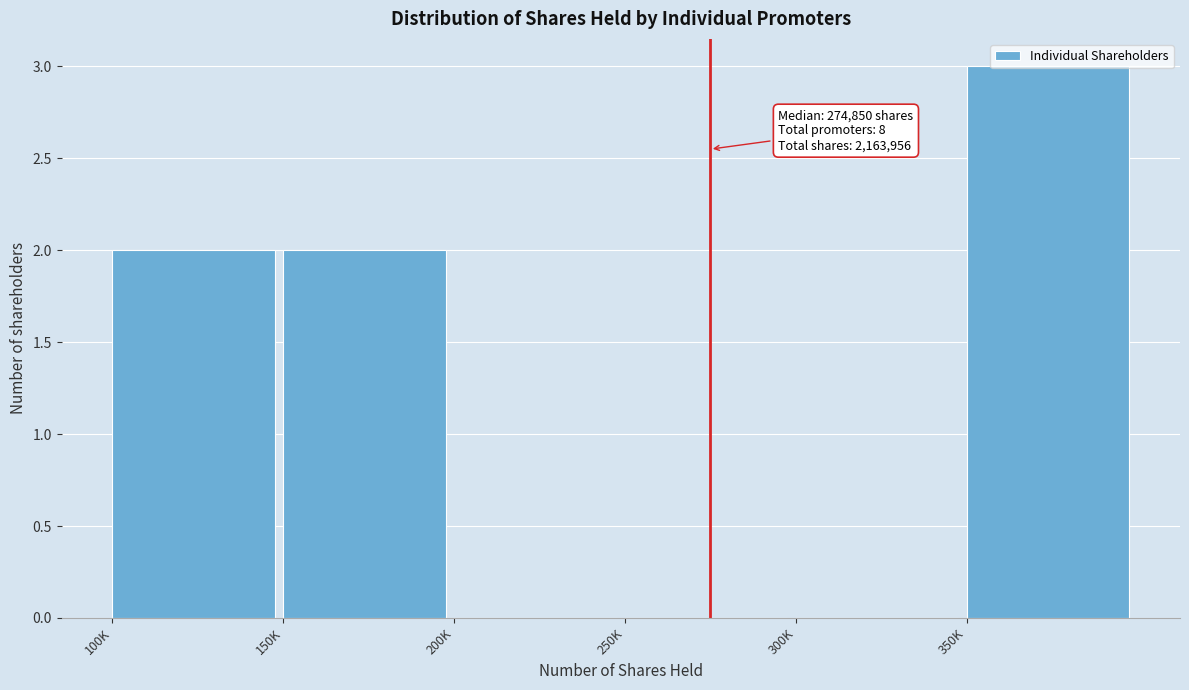

What is the sum of the values at 300K and 350K?

3